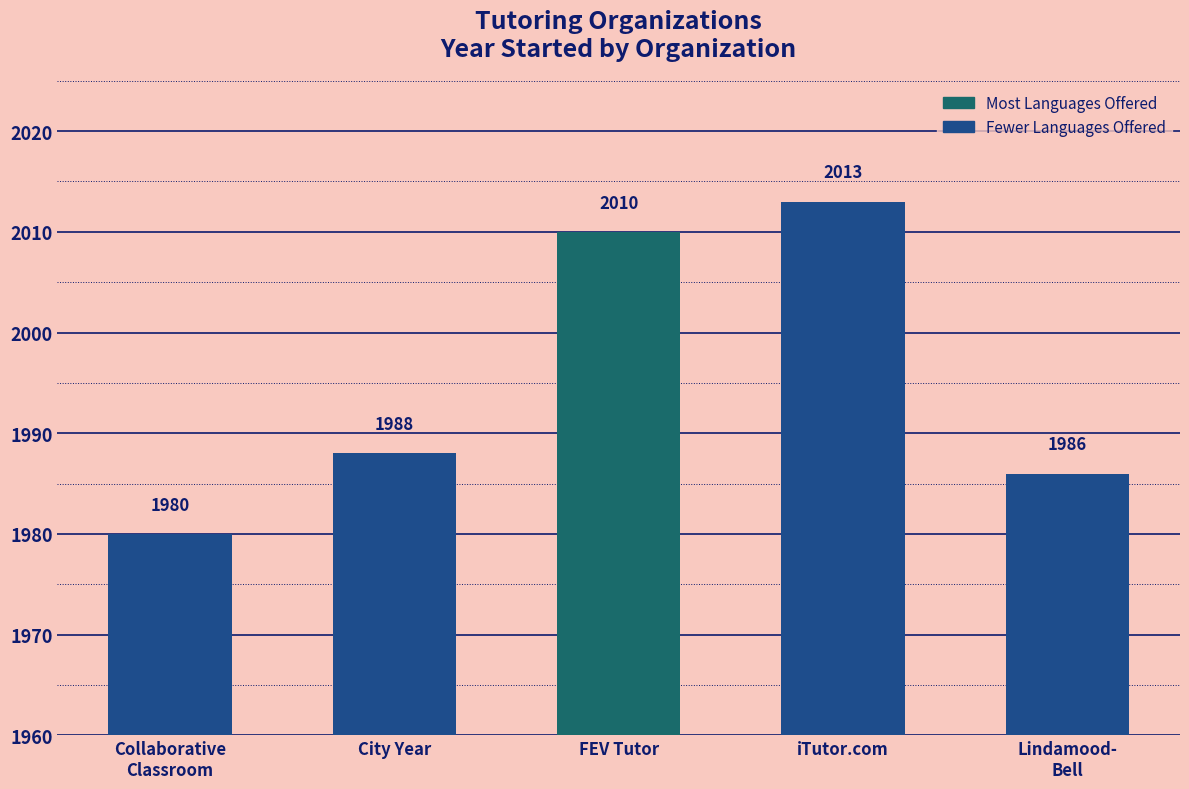

True or false: the data shows 3347 at Lindamood-
Bell.

False